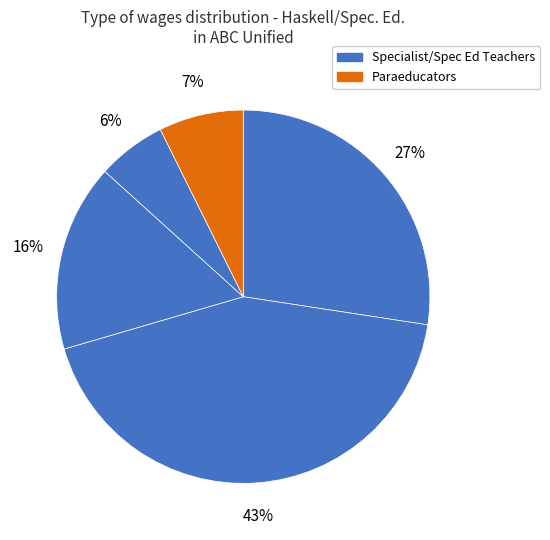

How many segments does this pie chart have?

5